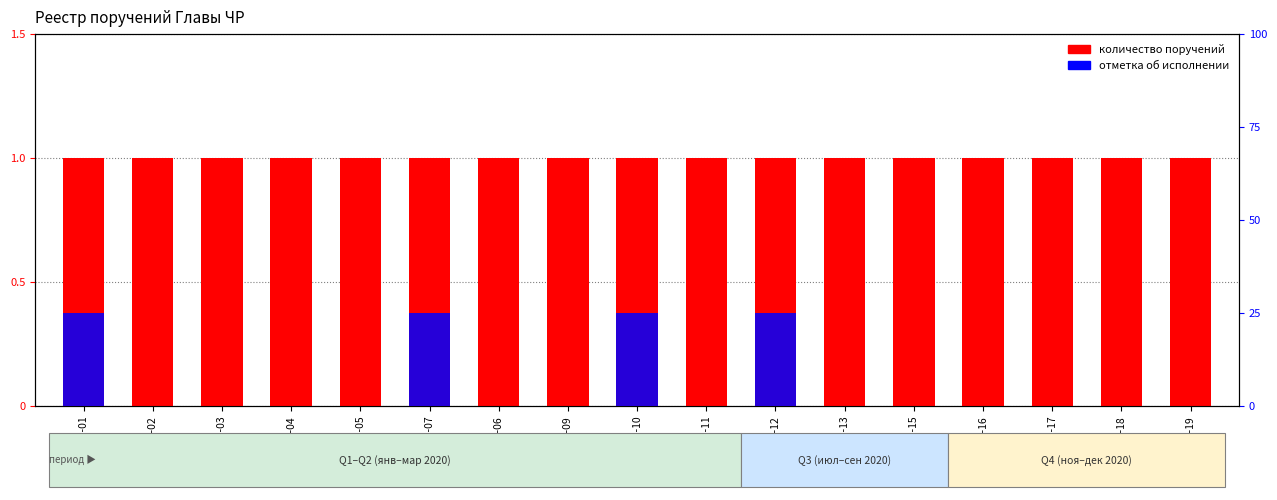

At which label does исполнено (отметка) reach its peak?

01-01